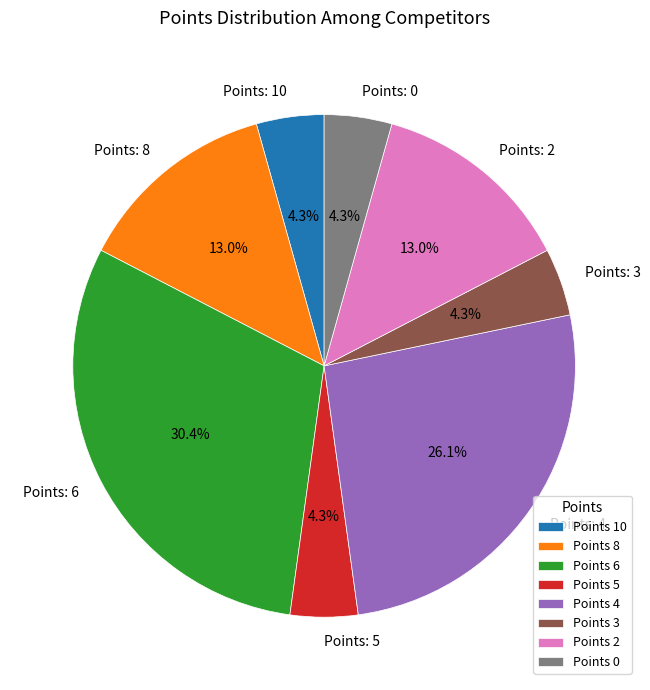

Does Points 4 represent more than half of the total?

No